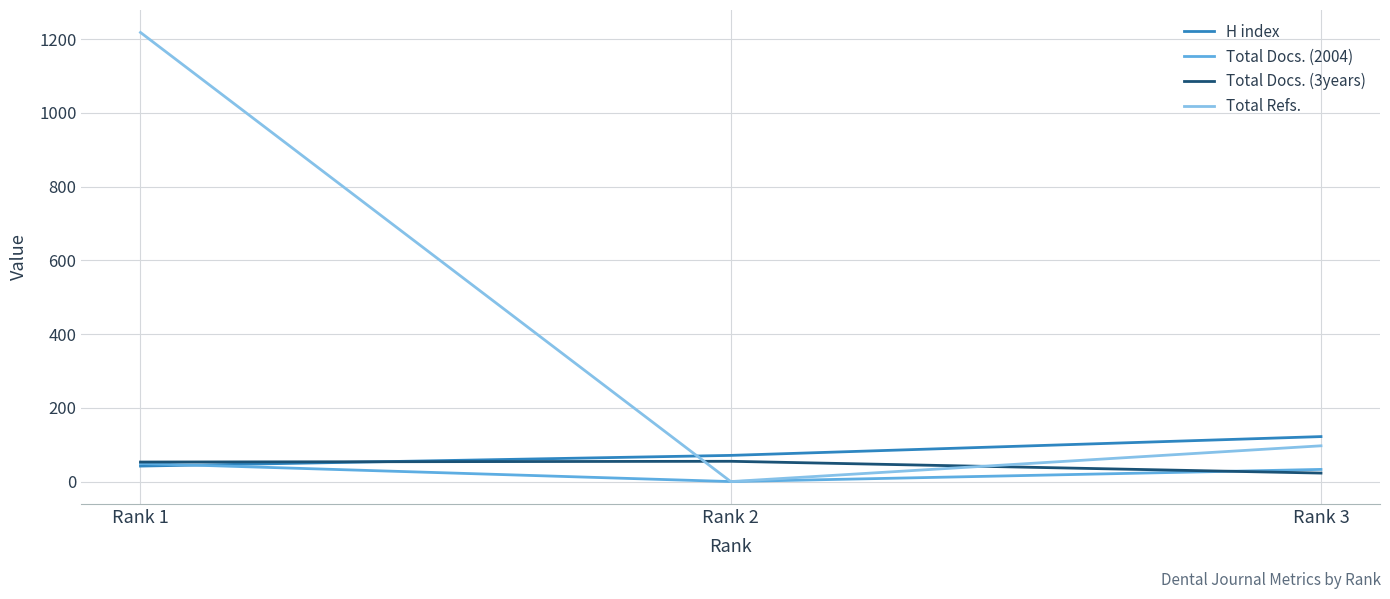

True or false: Total Docs. (3years) has a value of 53 at Rank 1.

True